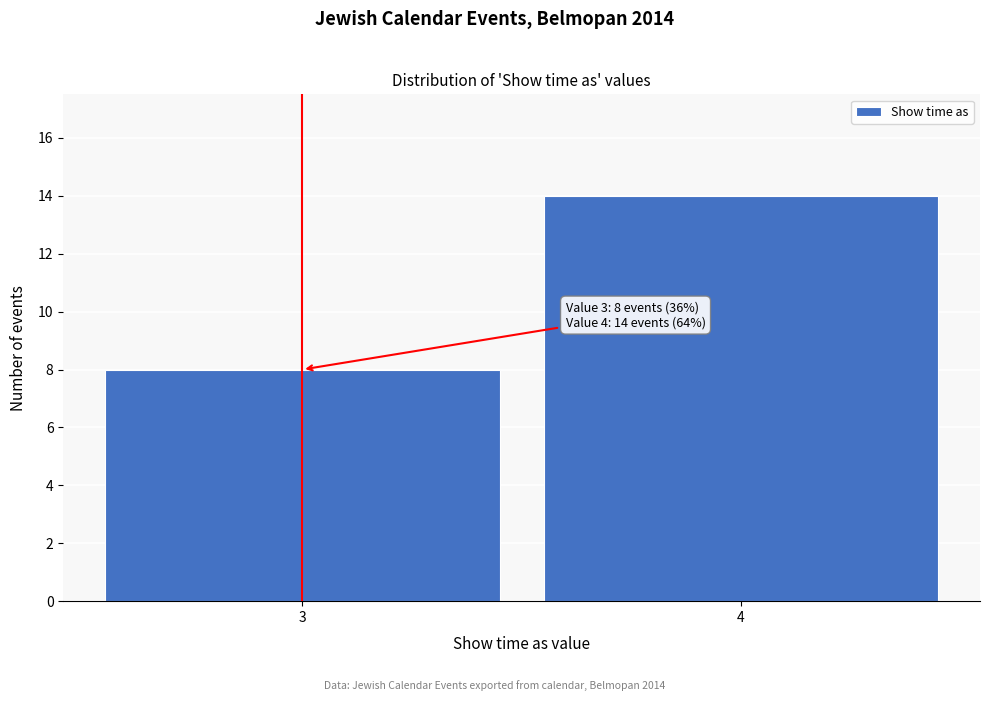

Reading right to left, extract all data points from this chart.

4=14	3=8